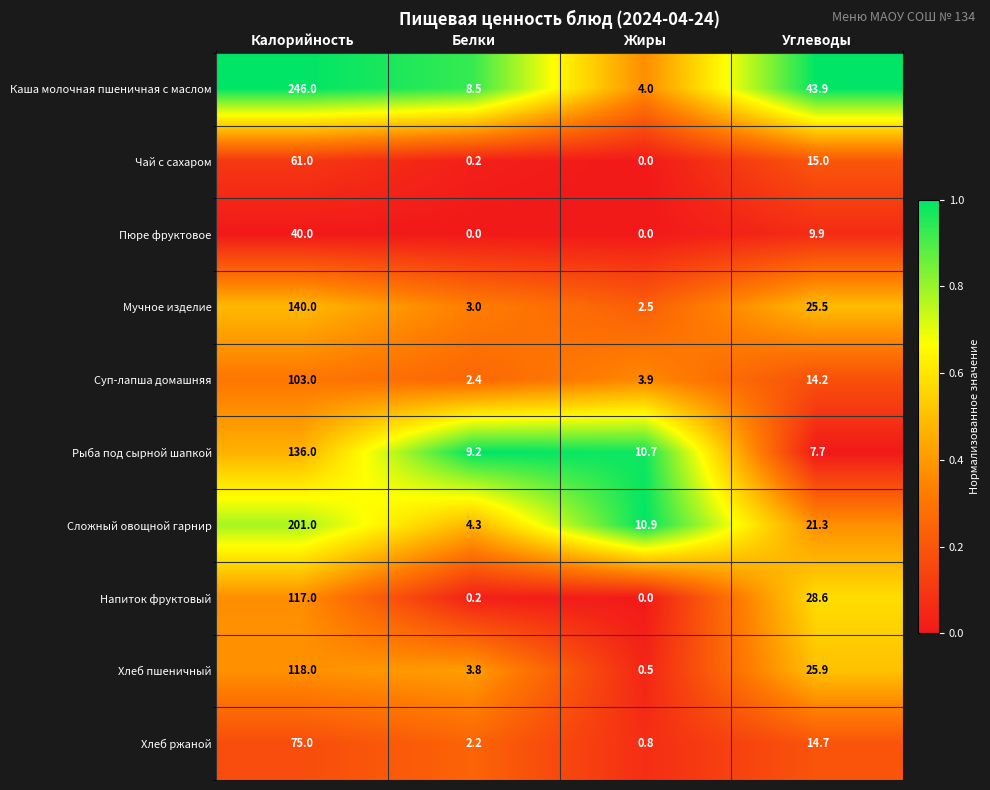

What is the difference between the second highest and second lowest values in the Хлеб ржаной series?

12.5